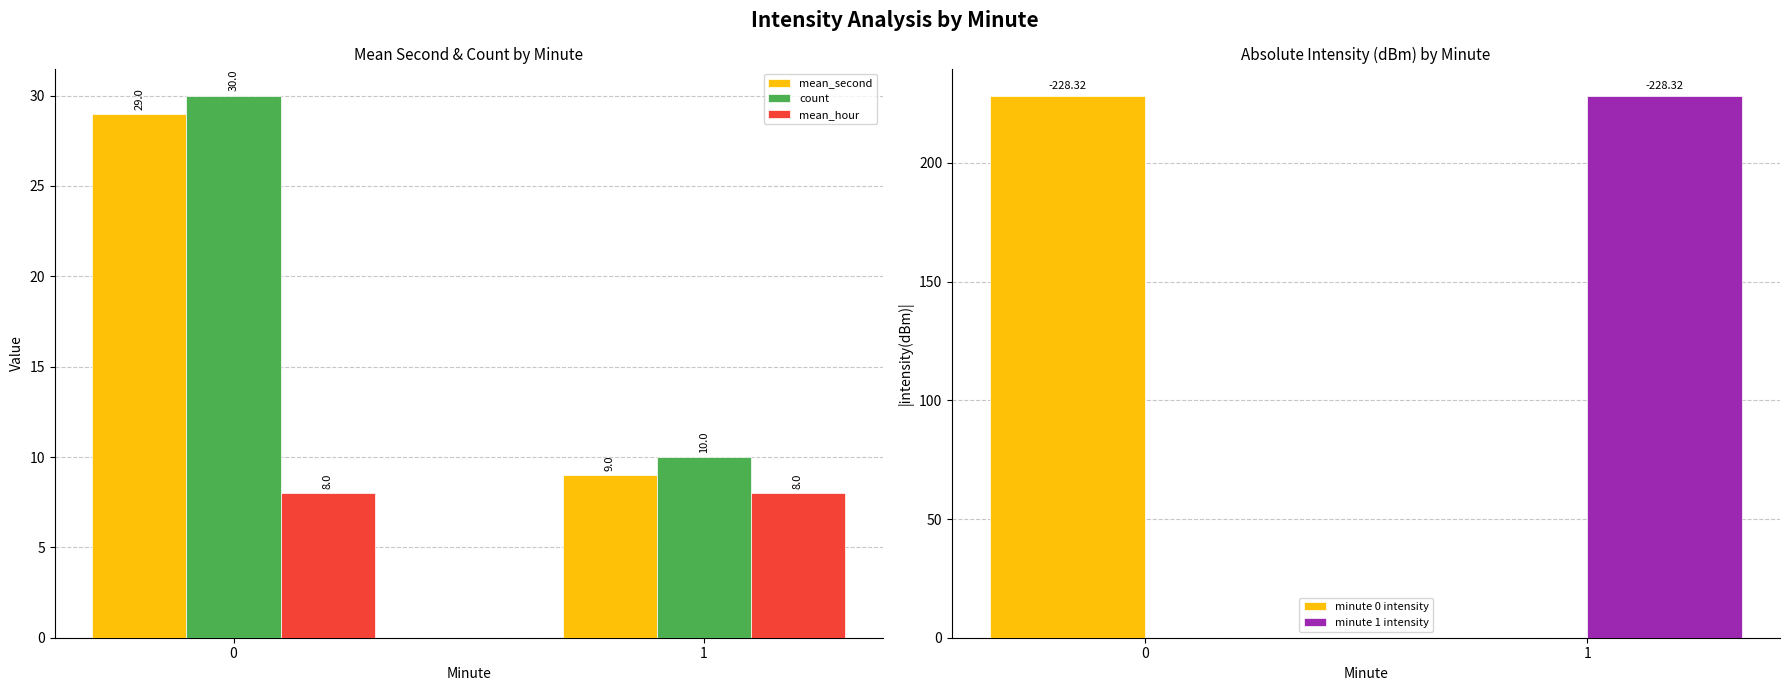

What is the greatest value displayed?

228.3